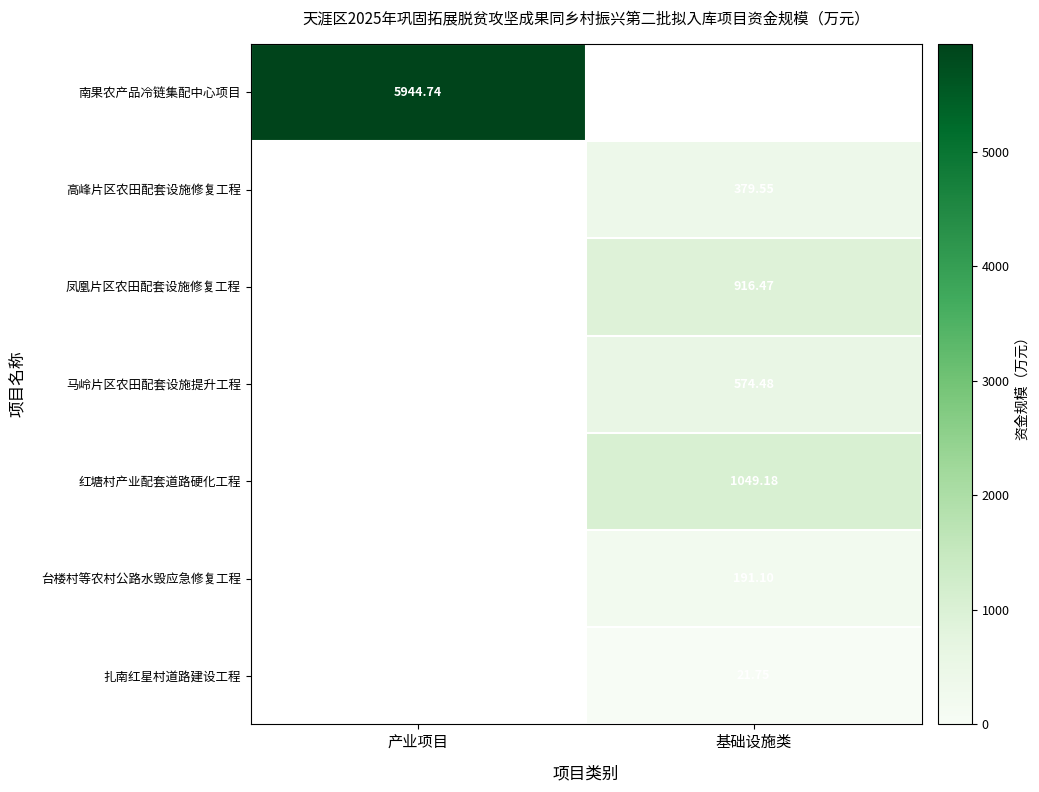

The value of 南果农产品冷链集配中心项目 at 基础设施类 is 0.0. True or false?

True